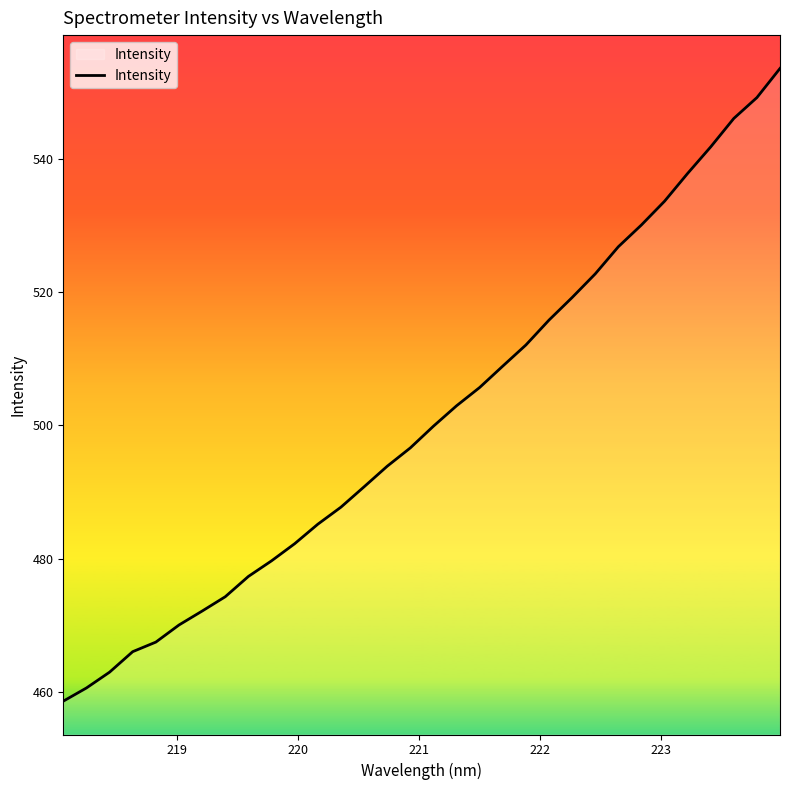

What is the sum of all values?

16031.5